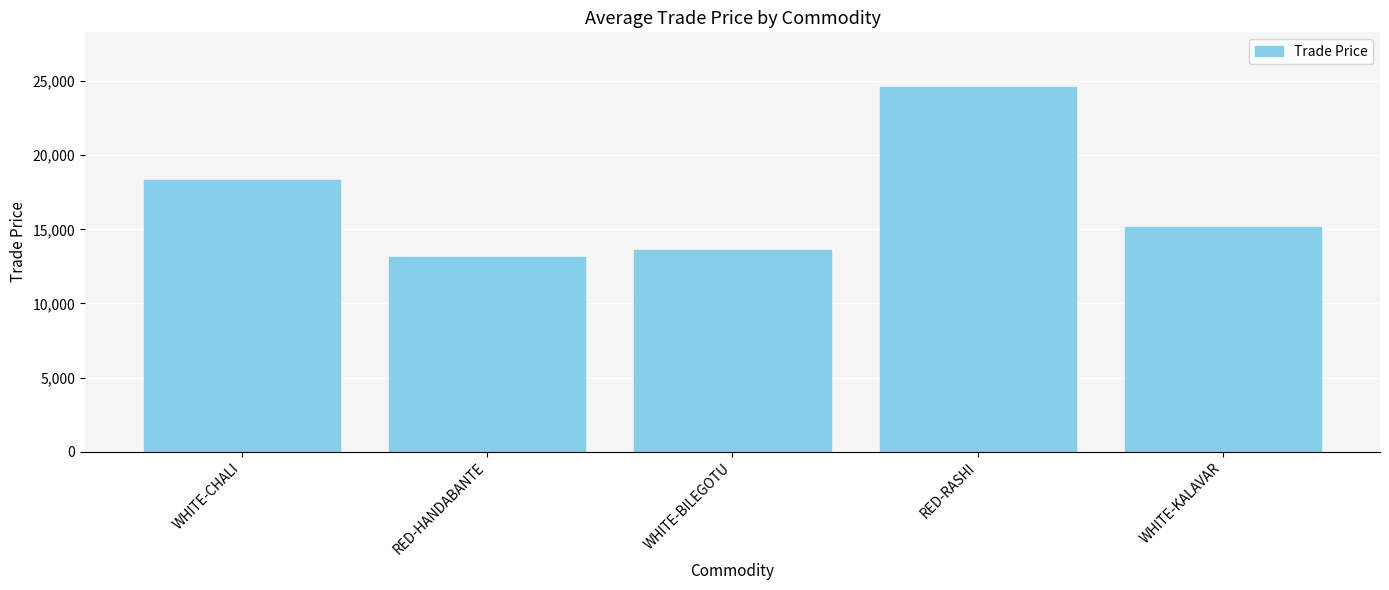

List the labels in order of value, smallest first.

RED-HANDABANTE, WHITE-BILEGOTU, WHITE-KALAVAR, WHITE-CHALI, RED-RASHI